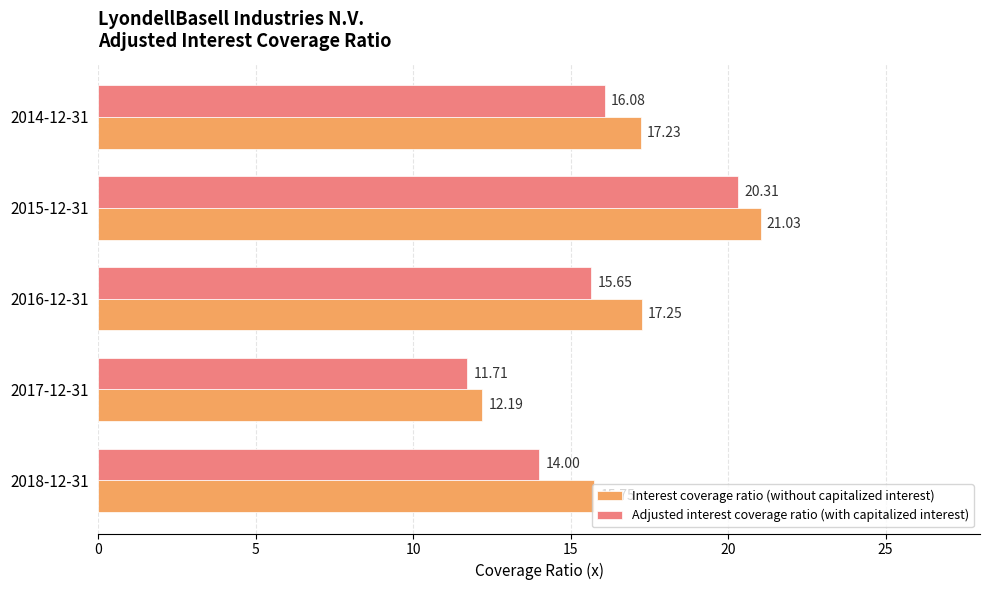

Rank the series by their average value, from lowest to highest.

Adjusted interest coverage ratio (with capitalized interest), Interest coverage ratio (without capitalized interest)